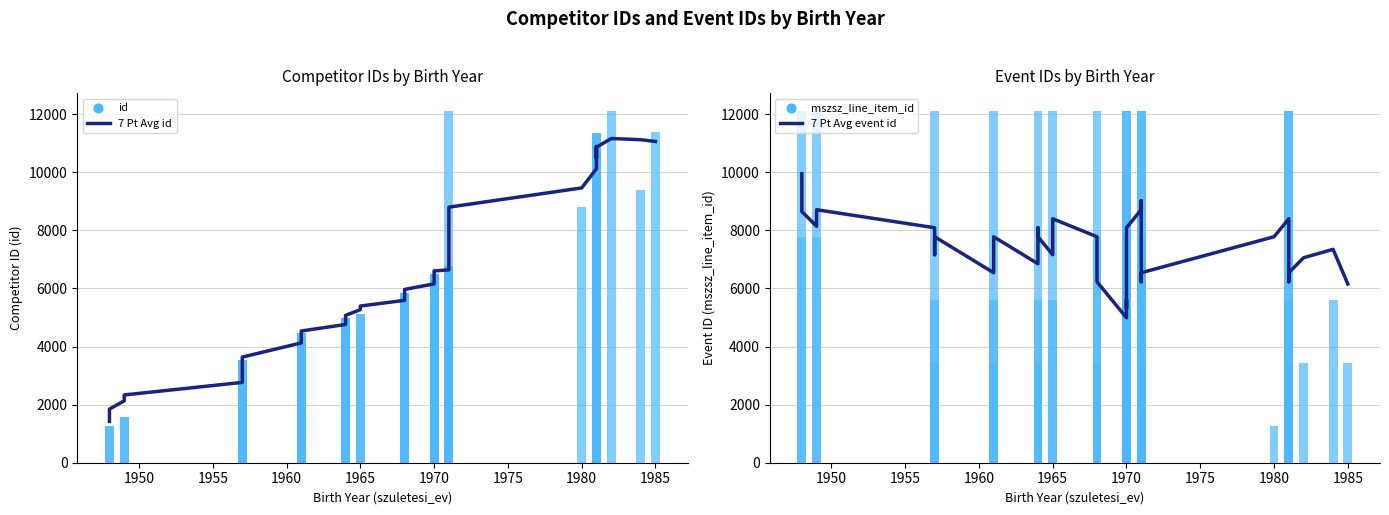

Which series reaches the maximum Y coordinate?

id